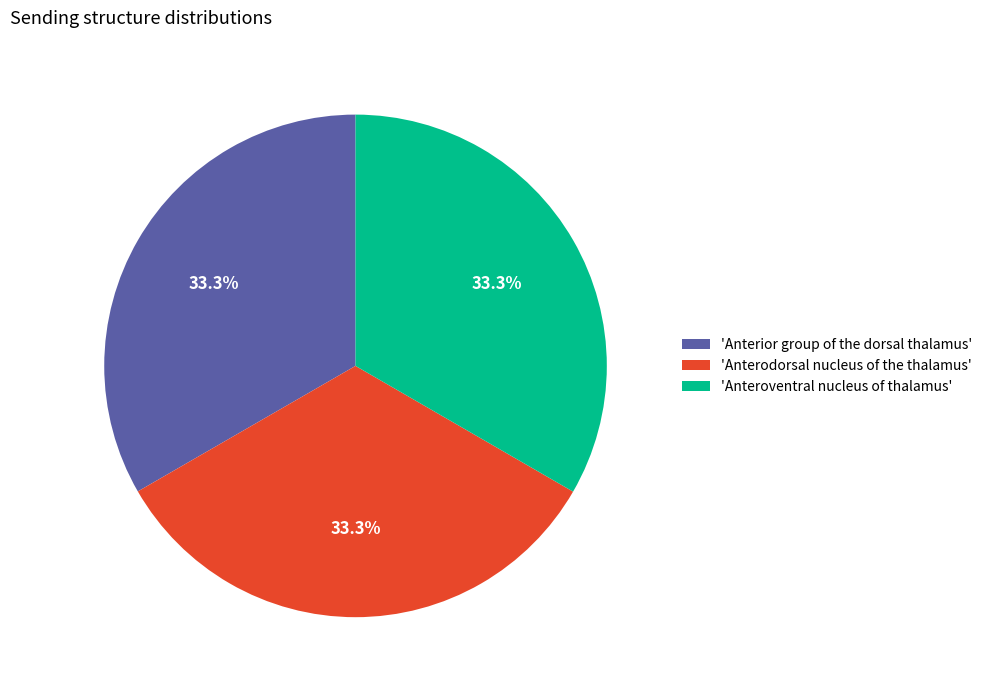

To the nearest percent, what is the average slice percentage?

33%